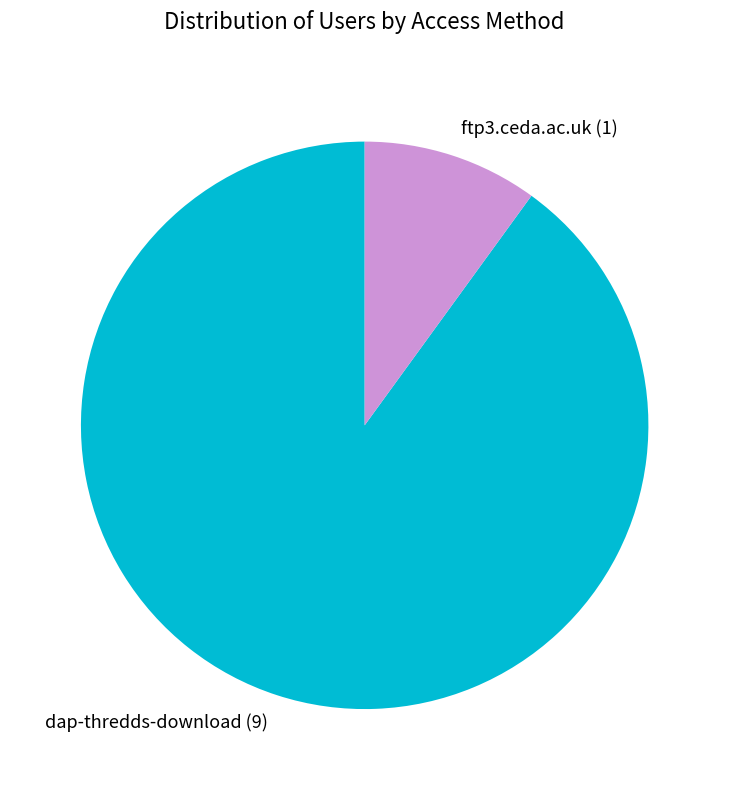

What is the ratio of the value at ftp3.ceda.ac.uk to the value at dap-thredds-download?

0.1